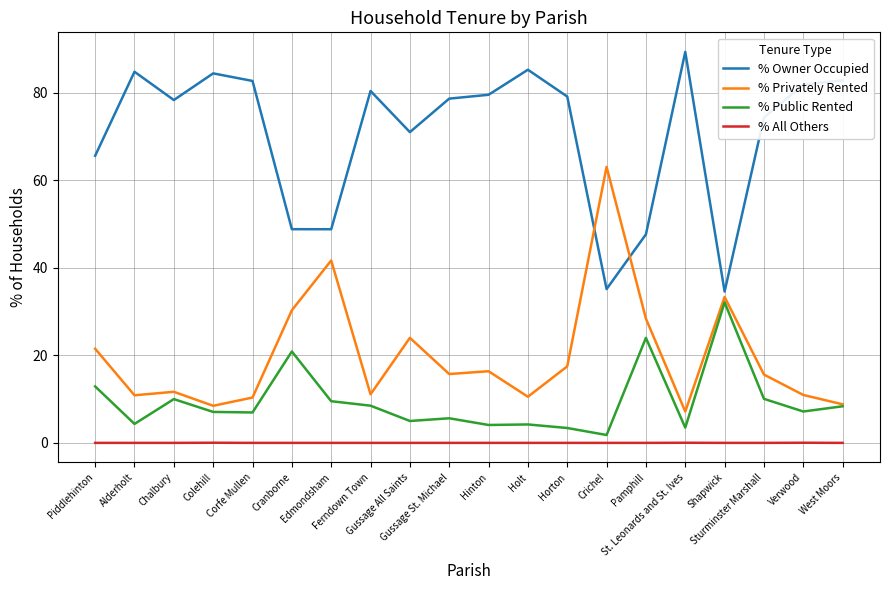

The % Privately Rented series shows 19.7 at Crichel. True or false?

False